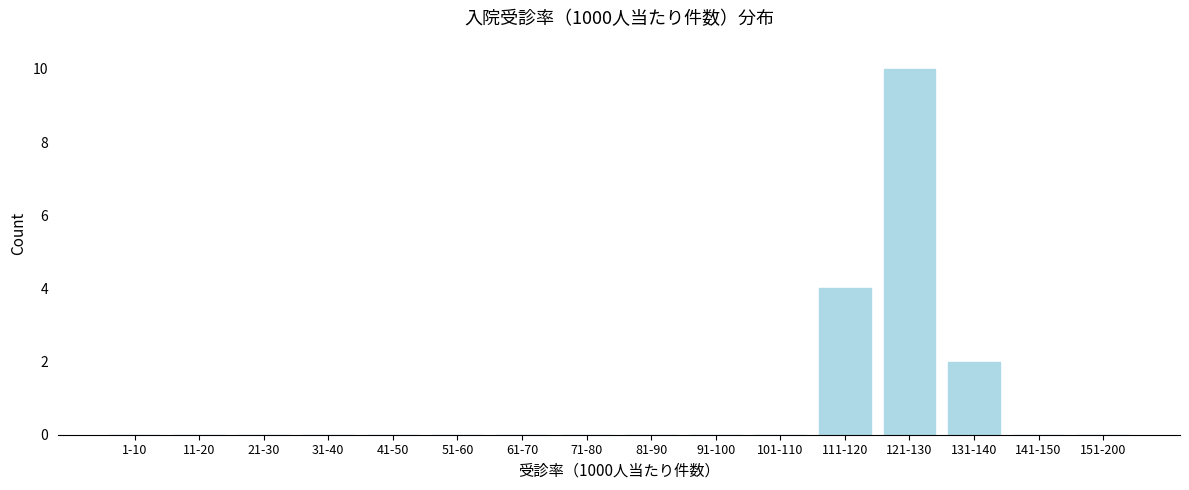

Reading left to right, list all the values displayed in this chart.

1-10=0	11-20=0	21-30=0	31-40=0	41-50=0	51-60=0	61-70=0	71-80=0	81-90=0	91-100=0	101-110=0	111-120=4	121-130=10	131-140=2	141-150=0	151-200=0